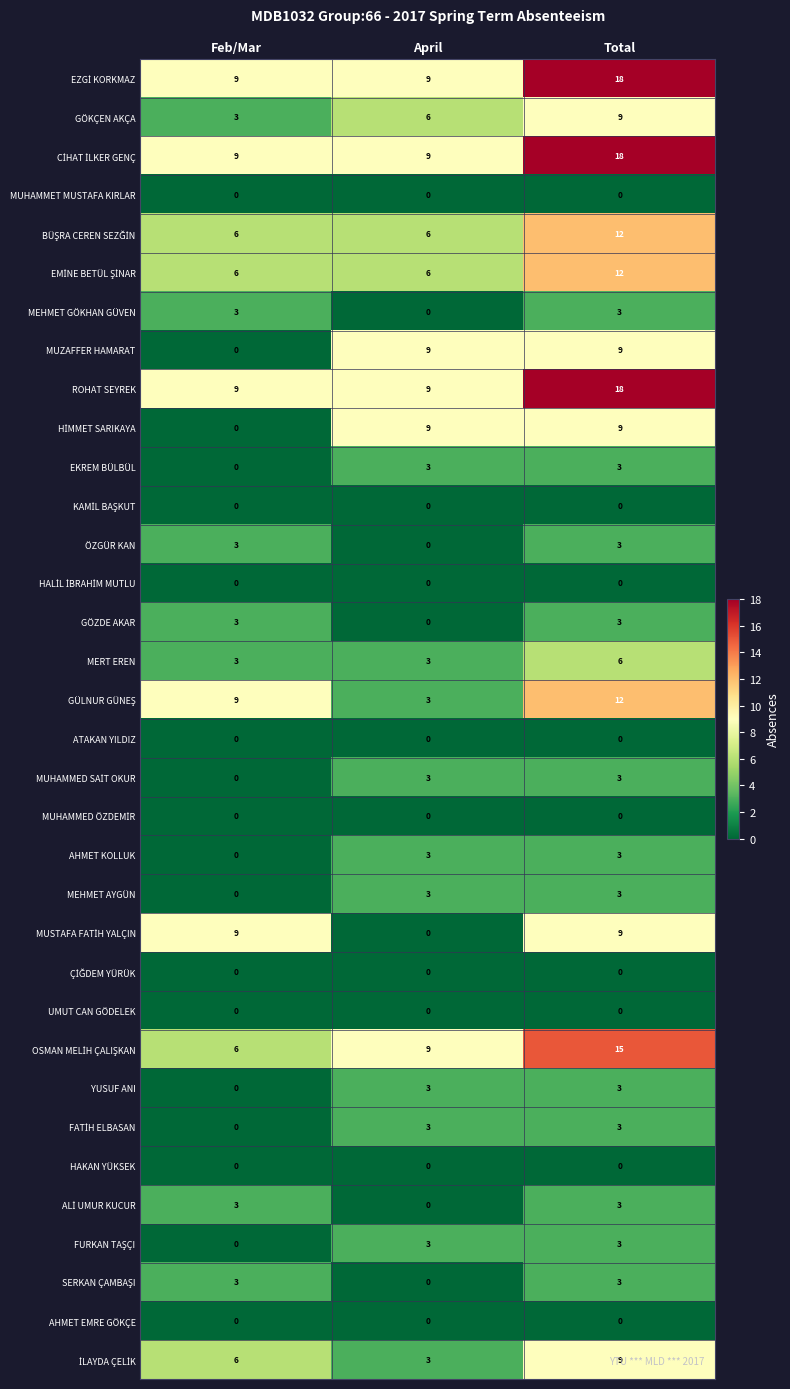

What is the spread (max minus min) of values at Feb/Mar?

9